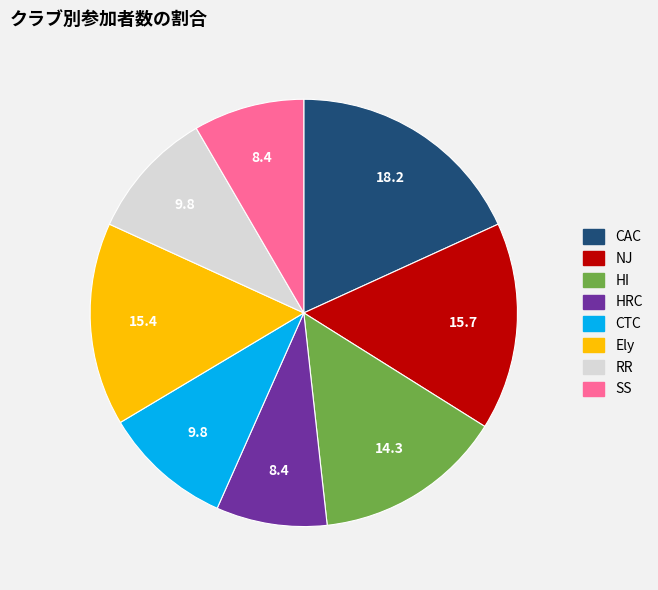

Does CTC account for over 50% of the chart?

No